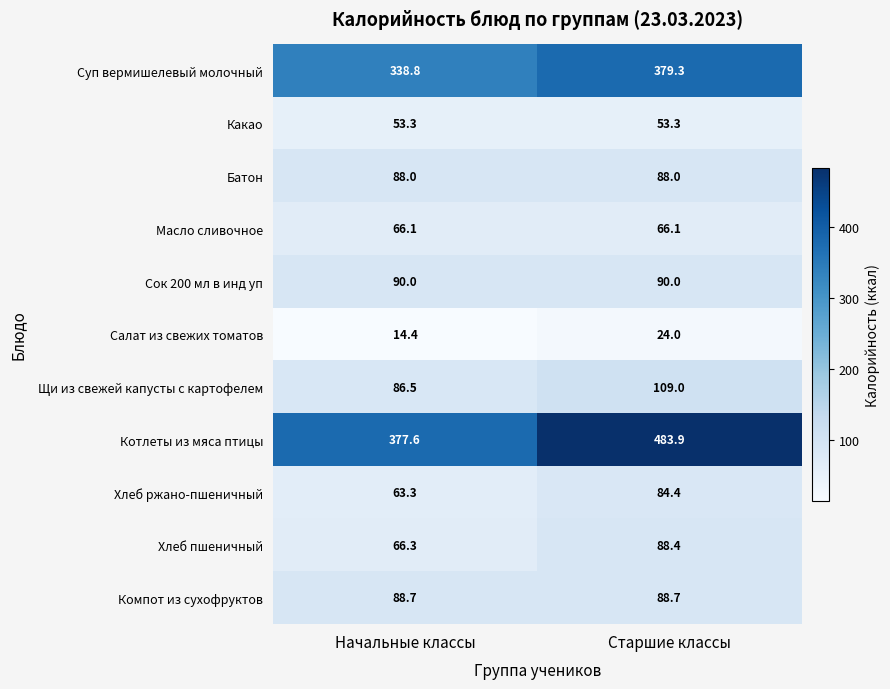

Reading left to right, transcribe all the data shown in this chart.

Суп вермишелевый молочный: Начальные классы=338.8	Старшие классы=379.3
Какао: Начальные классы=53.3	Старшие классы=53.3
Батон: Начальные классы=88.0	Старшие классы=88.0
Масло сливочное: Начальные классы=66.1	Старшие классы=66.1
Сок 200 мл в инд уп: Начальные классы=90.0	Старшие классы=90.0
Салат из свежих томатов: Начальные классы=14.4	Старшие классы=24.0
Щи из свежей капусты с картофелем: Начальные классы=86.5	Старшие классы=109.0
Котлеты из мяса птицы: Начальные классы=377.6	Старшие классы=483.9
Хлеб ржано-пшеничный: Начальные классы=63.3	Старшие классы=84.4
Хлеб пшеничный: Начальные классы=66.3	Старшие классы=88.4
Компот из сухофруктов: Начальные классы=88.7	Старшие классы=88.7